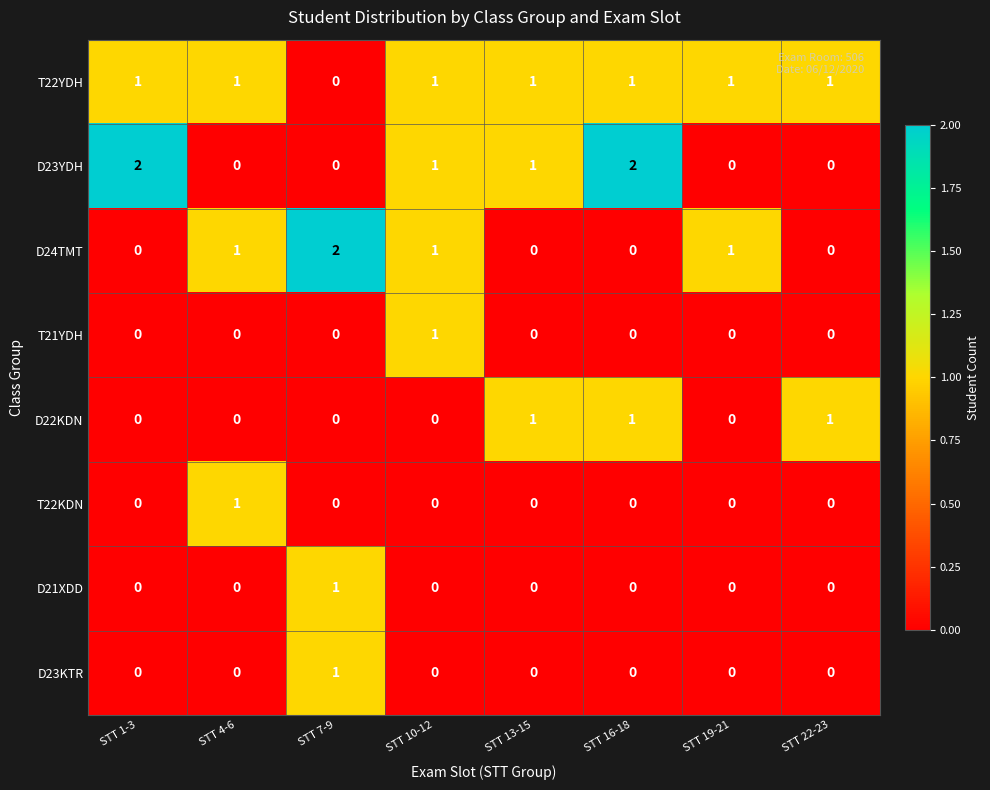

The value of T22YDH at STT 13-15 is 0. True or false?

False